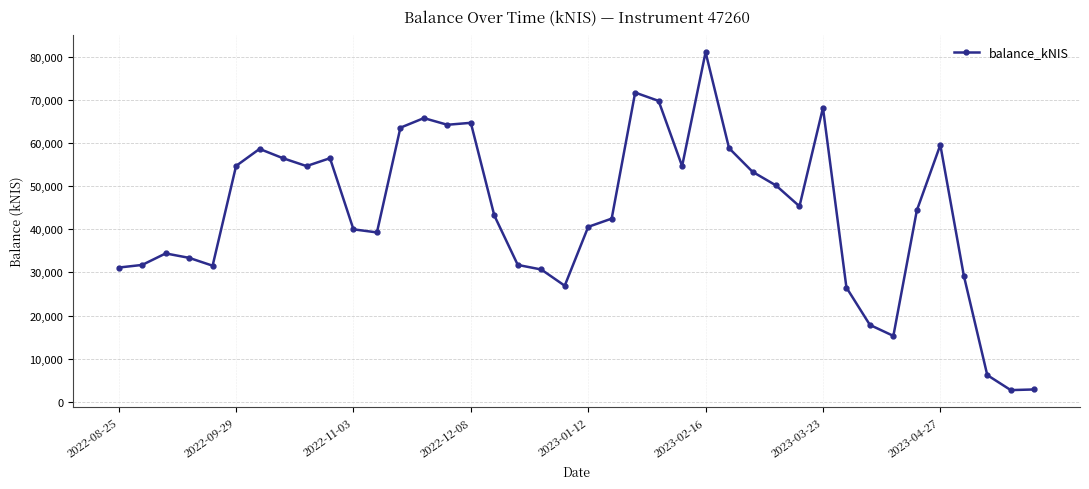

What is the value of the 34th point from the left?

15267.4